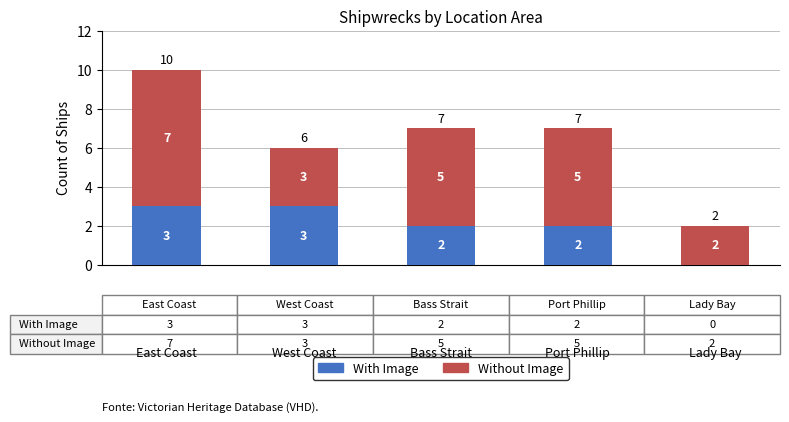

What is the maximum value for With Image?

3